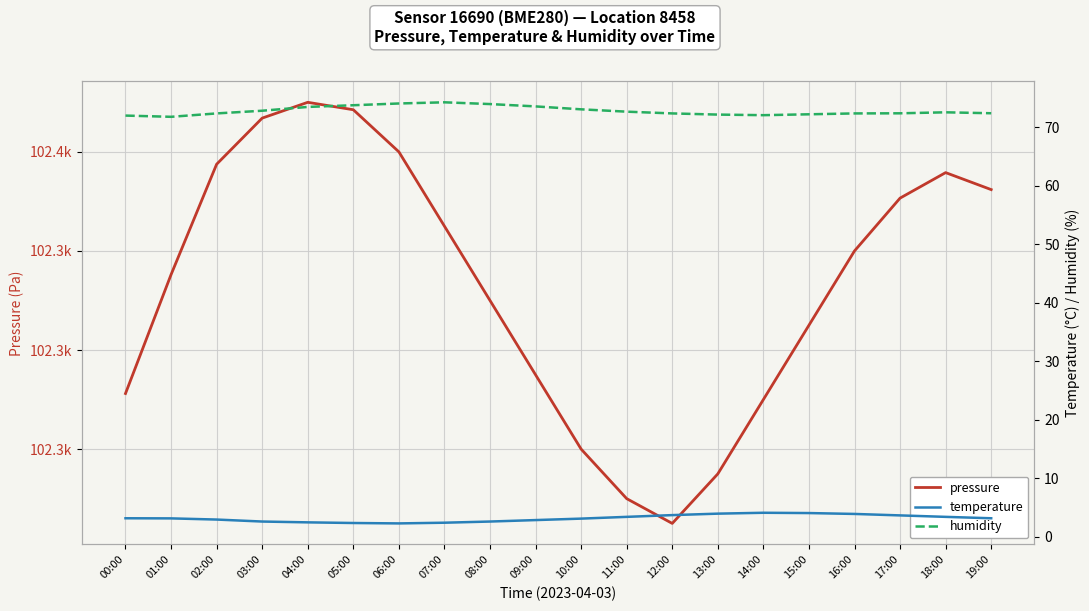

True or false: humidity and pressure cross at least once.

False